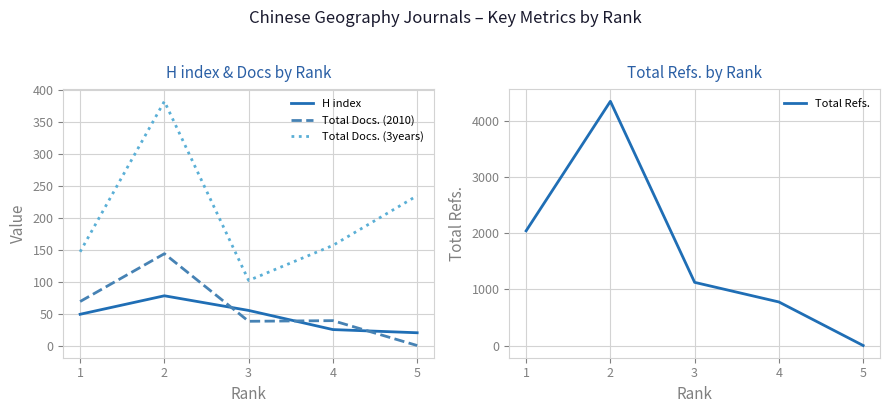

Rank the categories by Total Docs. (3years) value from highest to lowest.

2, 5, 4, 1, 3